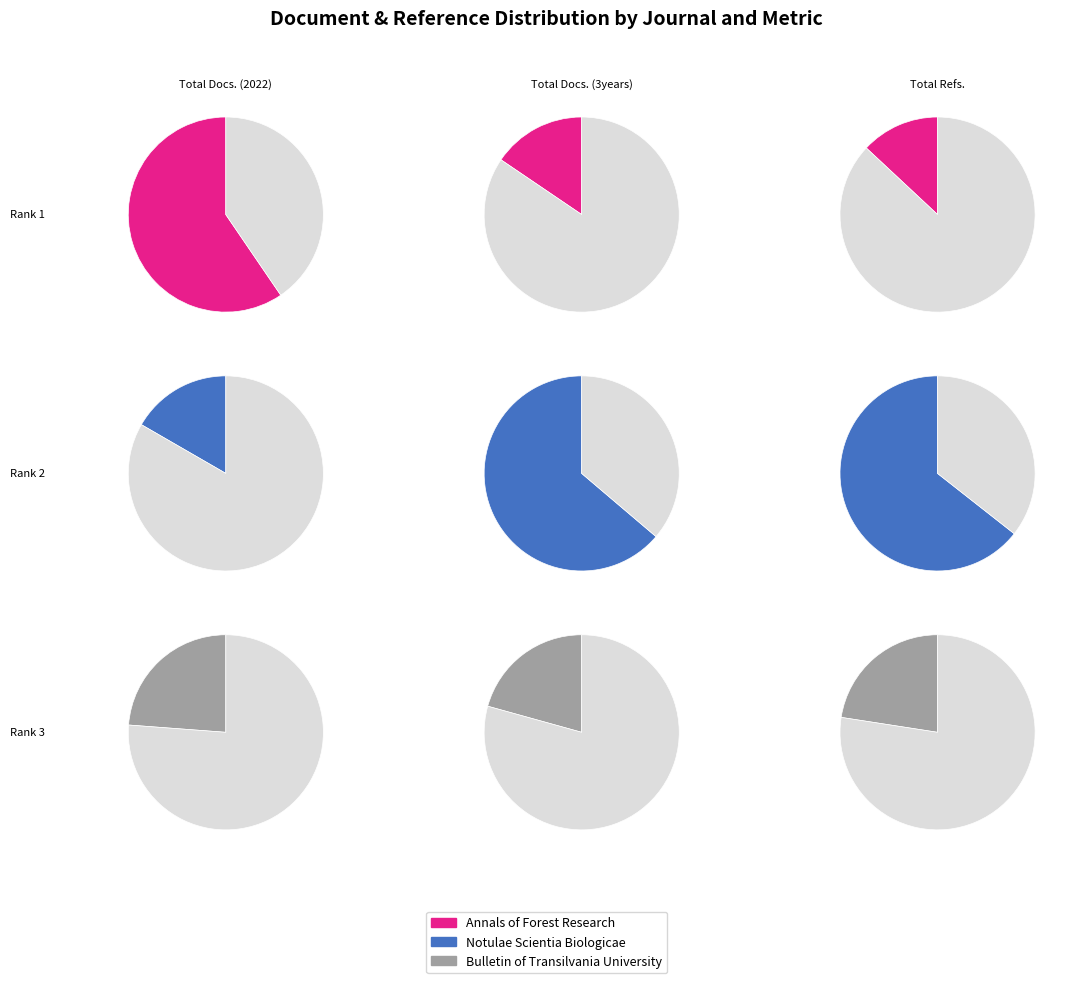

What portion of the pie excludes Notulae Scientia Biologicae?

83.3%